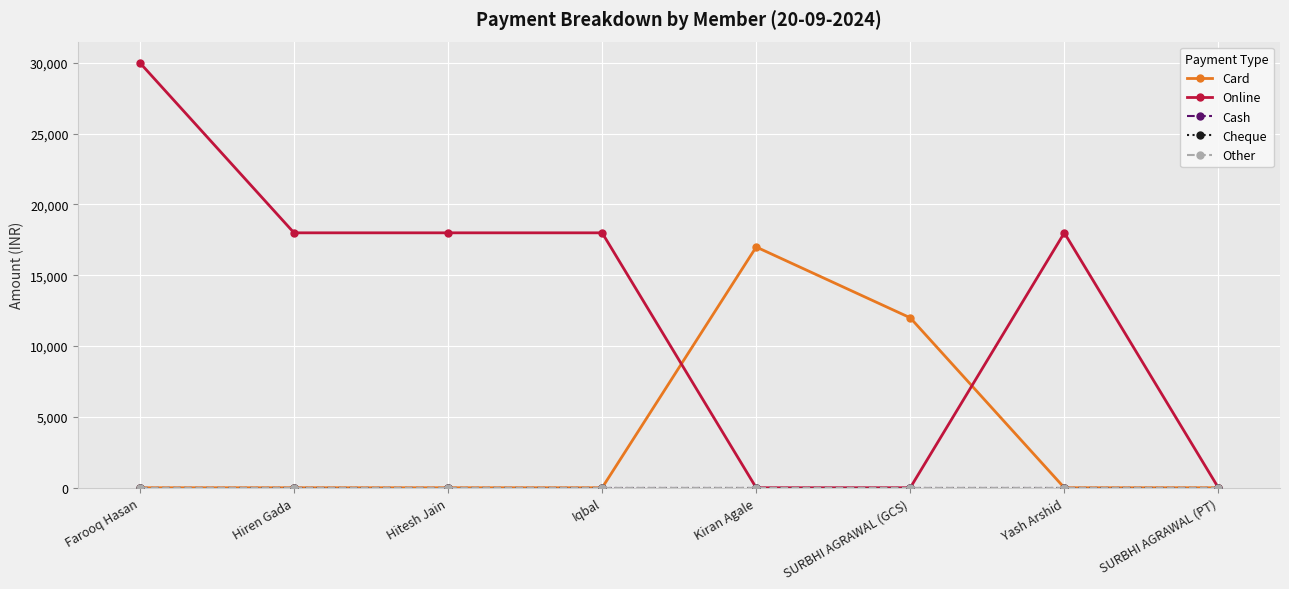

How many Card values are between 0 and 12000?

7